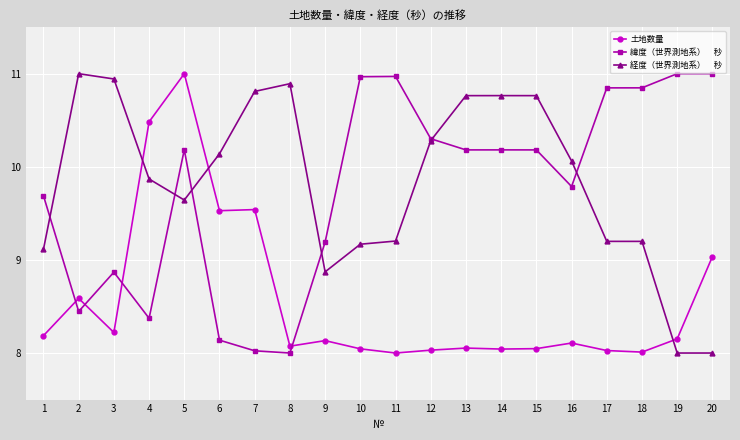

What is the difference between the highest and lowest values at 11?

3.0